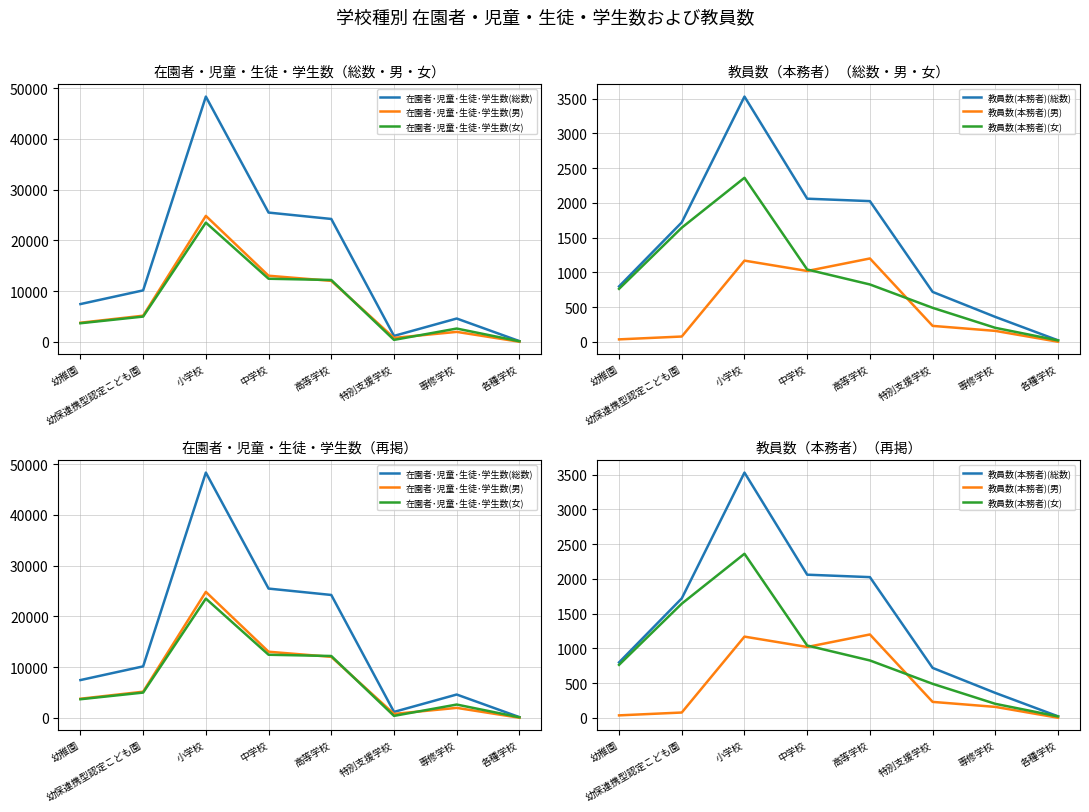

Between 幼保連携型認定こども園 and 専修学校, which is larger?

幼保連携型認定こども園